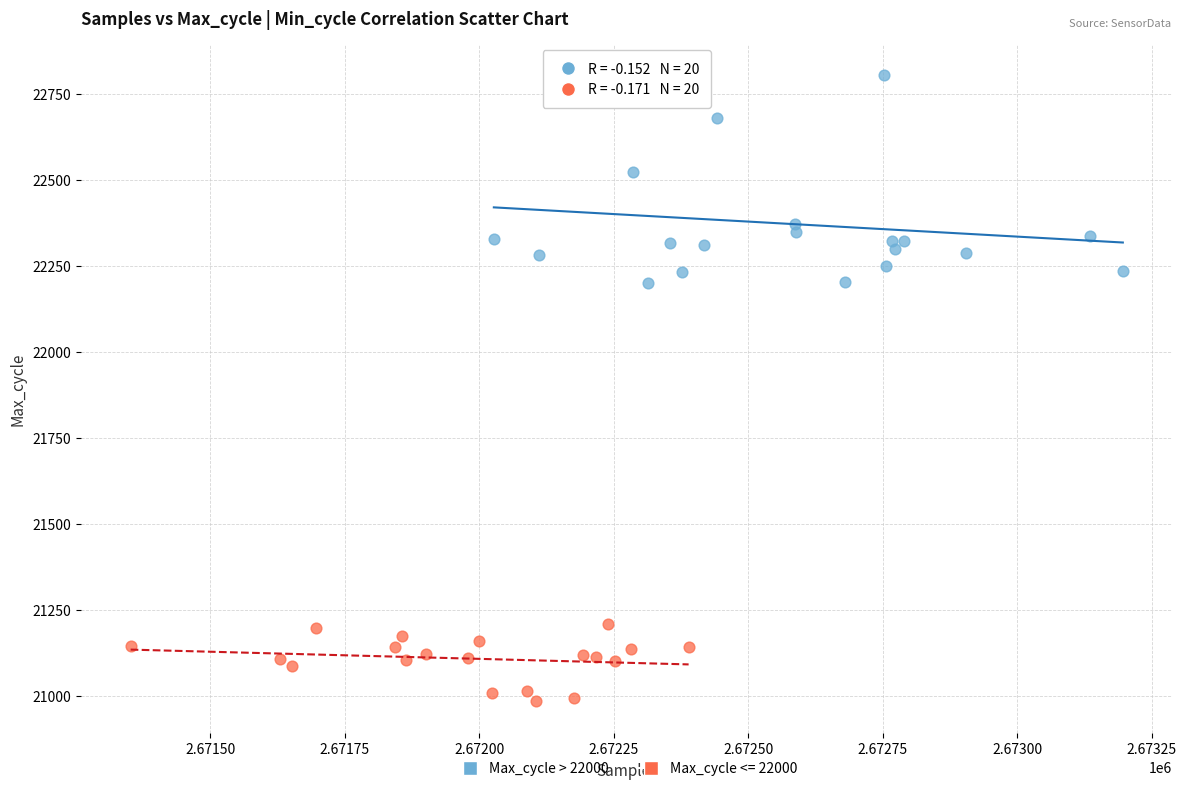

Which series has the widest spread of Y values?

Max_cycle > 22000